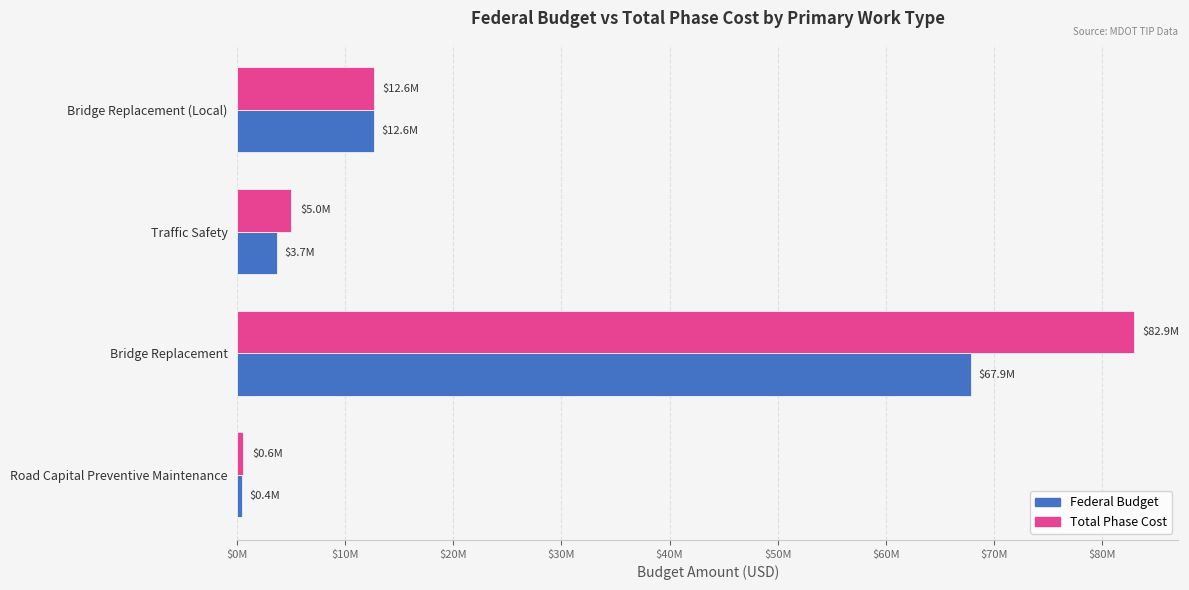

What are all the series names shown in the legend?

Federal Budget, Total Phase Cost